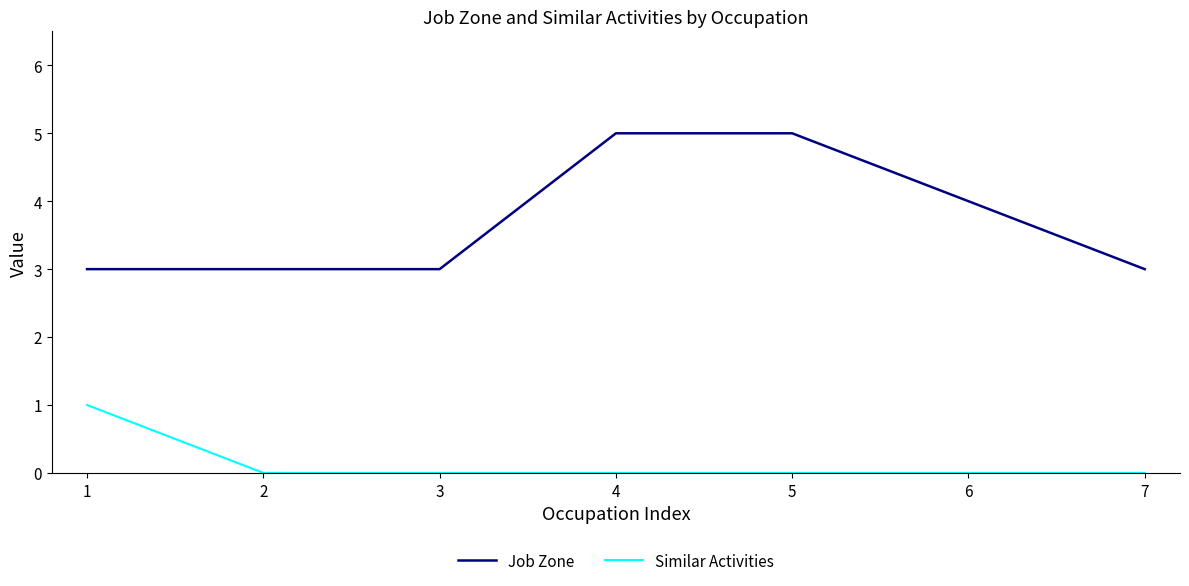

Which series has the largest range (max minus min)?

Job Zone